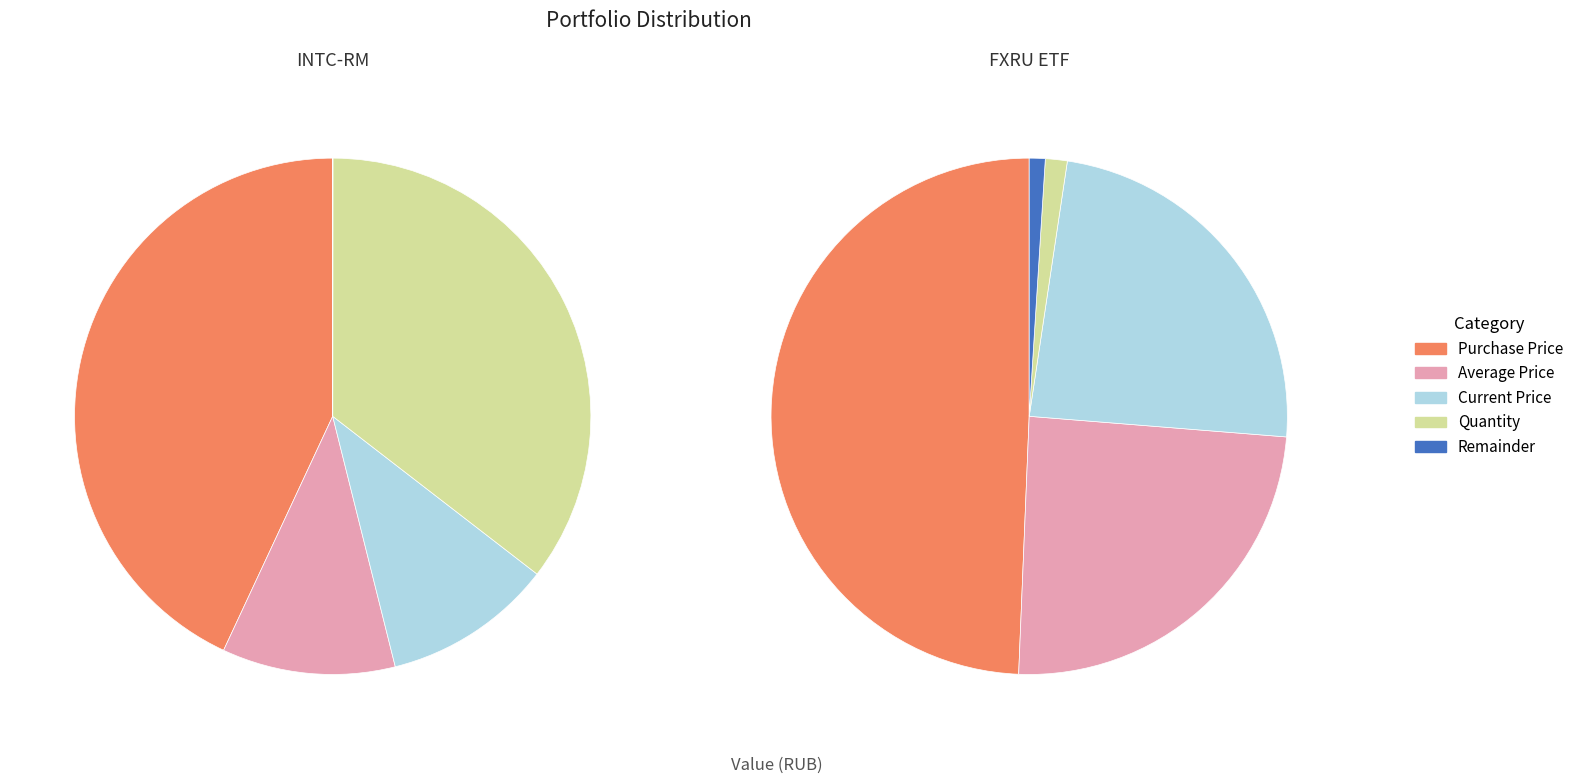

Do 3201 and 1 together represent more than half of the pie?

No